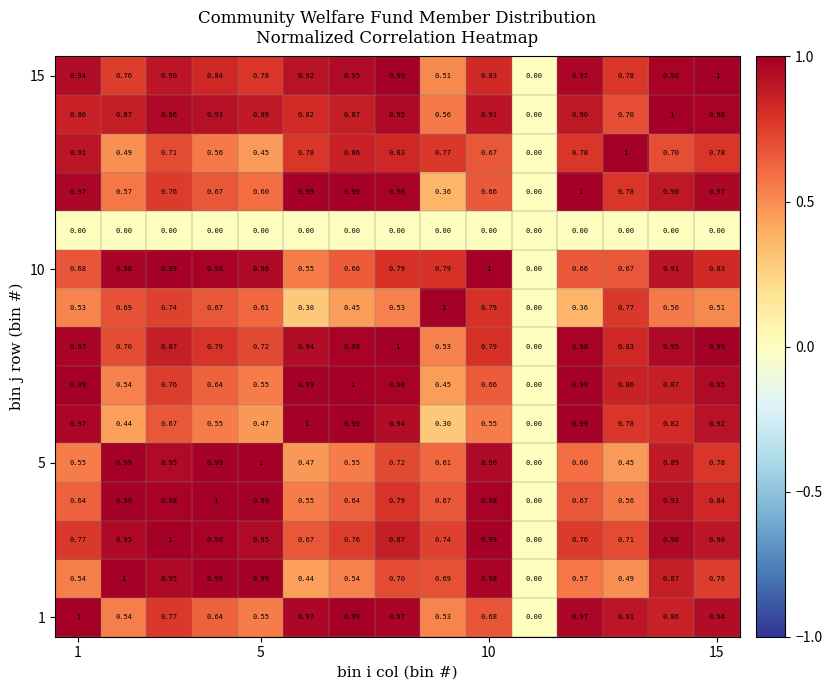

How many data points does each series have?

15